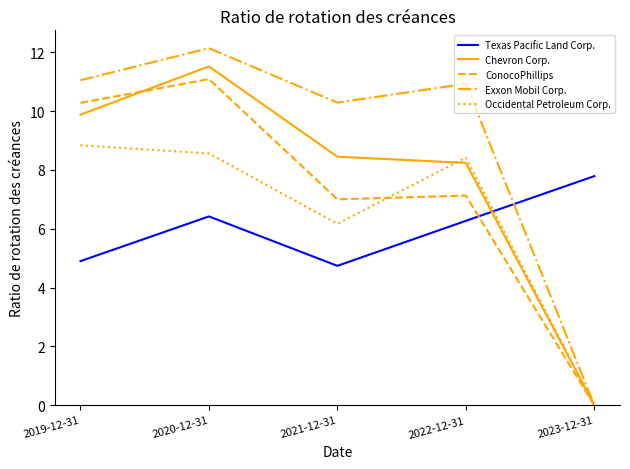

True or false: ConocoPhillips has a value of 0.0 at 2023-12-31.

True